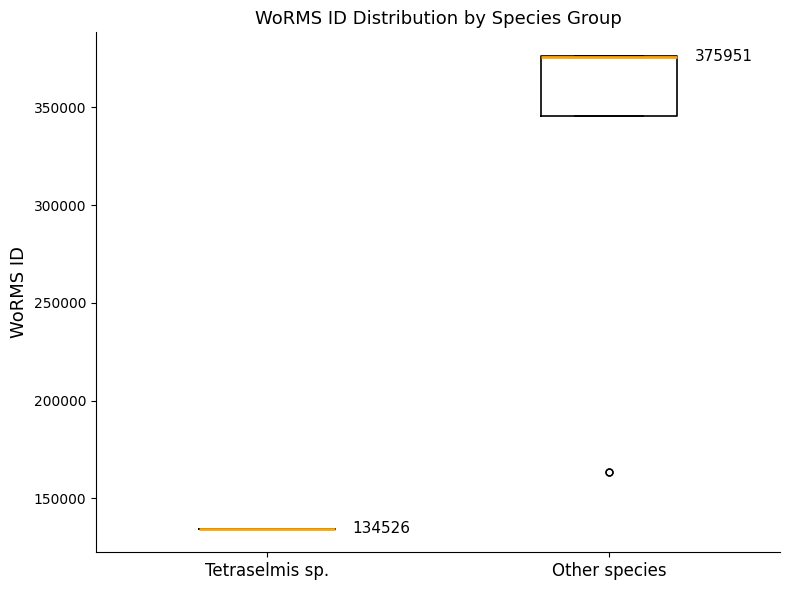

Which box is the tallest, from its lower edge to its upper edge?

Other species